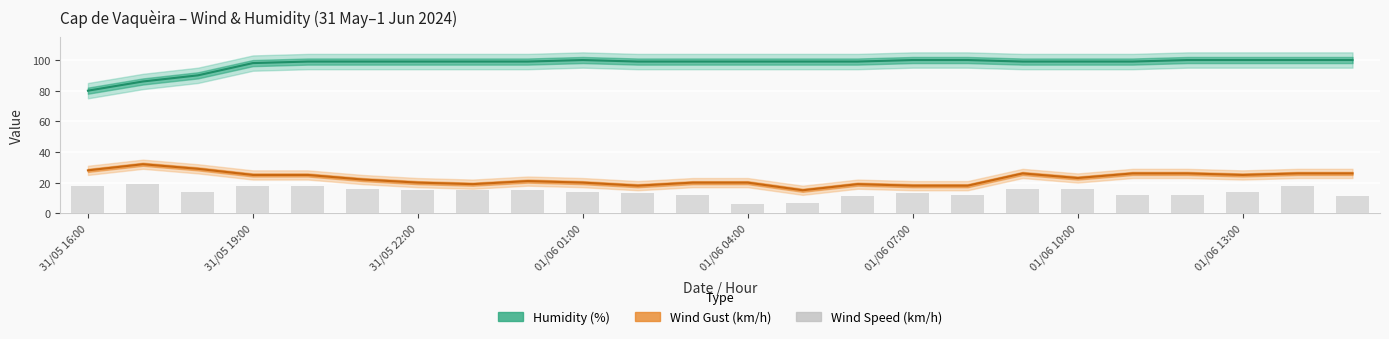

Rank the series at 01/06 07:00 from highest to lowest value.

Humidity (%), Wind Gust (km/h), Wind Speed (km/h)